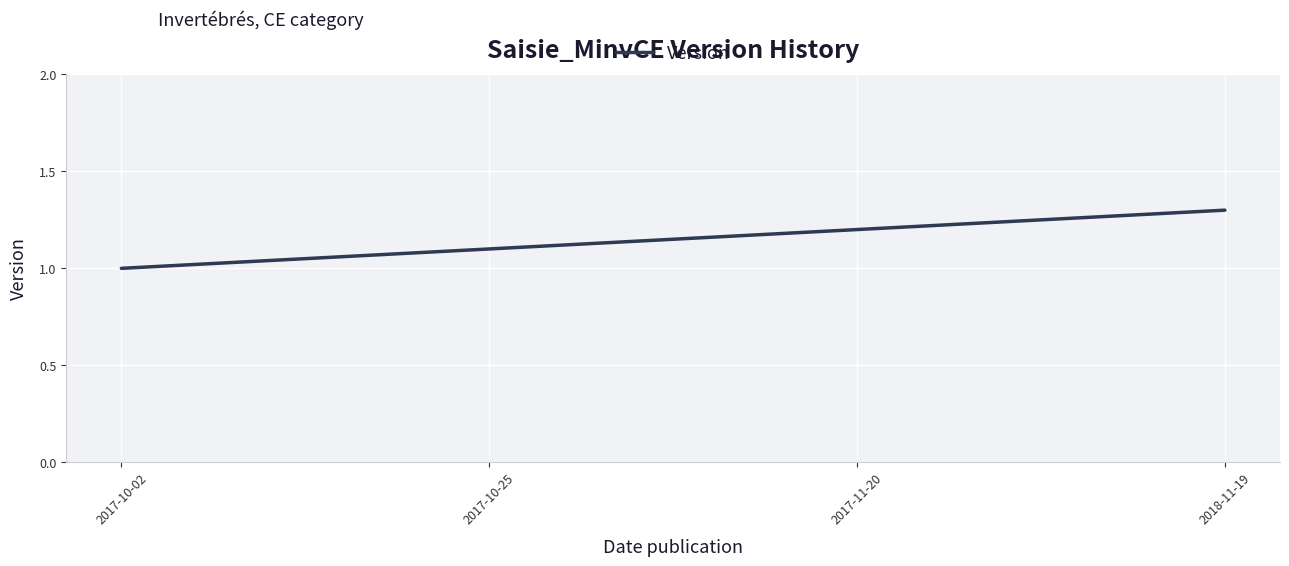

What is the change in value from 2017-10-02 to 2017-10-25?

+0.1